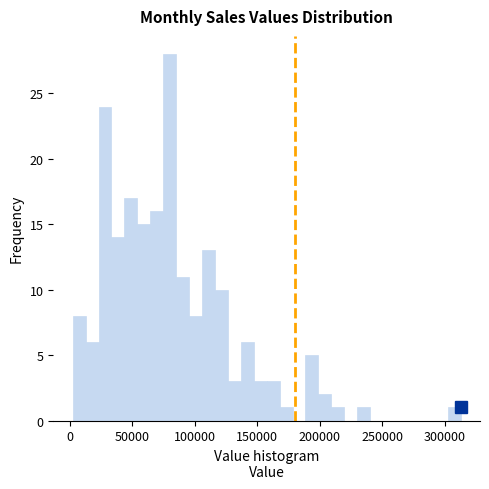

Around what value on the x-axis is the tallest bar? Give the approximate position of its centre, as read against the axis.

80000